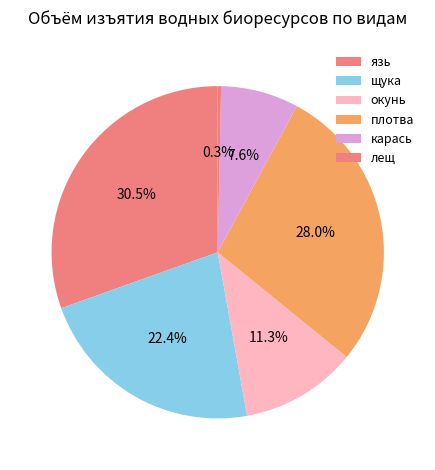

Do окунь and язь together represent more than half of the pie?

No